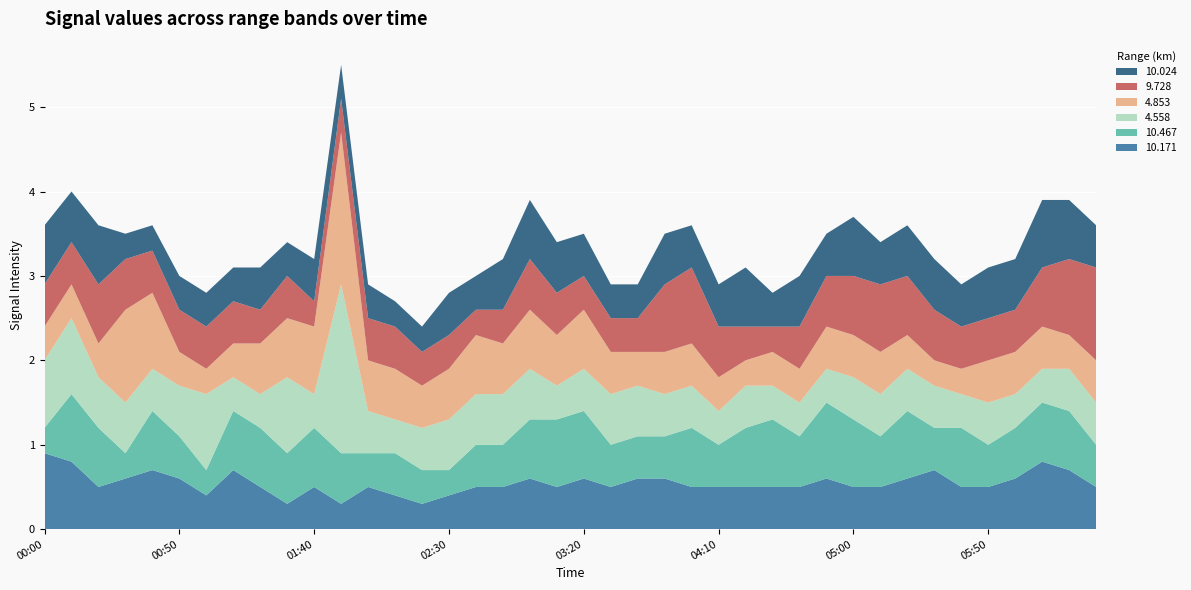

Reading left to right, transcribe all the data shown in this chart.

10.171: 2001/09/29 00:00=0.9	2001/09/29 00:10=0.8	2001/09/29 00:20=0.5	2001/09/29 00:30=0.6	2001/09/29 00:40=0.7	2001/09/29 00:50=0.6	2001/09/29 01:00=0.4	2001/09/29 01:10=0.7	2001/09/29 01:20=0.5	2001/09/29 01:30=0.3	2001/09/29 01:40=0.5	2001/09/29 01:50=0.3	2001/09/29 02:00=0.5	2001/09/29 02:10=0.4	2001/09/29 02:20=0.3	2001/09/29 02:30=0.4	2001/09/29 02:40=0.5	2001/09/29 02:50=0.5	2001/09/29 03:00=0.6	2001/09/29 03:10=0.5	2001/09/29 03:20=0.6	2001/09/29 03:30=0.5	2001/09/29 03:40=0.6	2001/09/29 03:50=0.6	2001/09/29 04:00=0.5	2001/09/29 04:10=0.5	2001/09/29 04:20=0.5	2001/09/29 04:30=0.5	2001/09/29 04:40=0.5	2001/09/29 04:50=0.6	2001/09/29 05:00=0.5	2001/09/29 05:10=0.5	2001/09/29 05:20=0.6	2001/09/29 05:30=0.7	2001/09/29 05:40=0.5	2001/09/29 05:50=0.5	2001/09/29 06:00=0.6	2001/09/29 06:10=0.8	2001/09/29 06:20=0.7	2001/09/29 06:30=0.5
10.467: 2001/09/29 00:00=0.3	2001/09/29 00:10=0.8	2001/09/29 00:20=0.7	2001/09/29 00:30=0.3	2001/09/29 00:40=0.7	2001/09/29 00:50=0.5	2001/09/29 01:00=0.3	2001/09/29 01:10=0.7	2001/09/29 01:20=0.7	2001/09/29 01:30=0.6	2001/09/29 01:40=0.7	2001/09/29 01:50=0.6	2001/09/29 02:00=0.4	2001/09/29 02:10=0.5	2001/09/29 02:20=0.4	2001/09/29 02:30=0.3	2001/09/29 02:40=0.5	2001/09/29 02:50=0.5	2001/09/29 03:00=0.7	2001/09/29 03:10=0.8	2001/09/29 03:20=0.8	2001/09/29 03:30=0.5	2001/09/29 03:40=0.5	2001/09/29 03:50=0.5	2001/09/29 04:00=0.7	2001/09/29 04:10=0.5	2001/09/29 04:20=0.7	2001/09/29 04:30=0.8	2001/09/29 04:40=0.6	2001/09/29 04:50=0.9	2001/09/29 05:00=0.8	2001/09/29 05:10=0.6	2001/09/29 05:20=0.8	2001/09/29 05:30=0.5	2001/09/29 05:40=0.7	2001/09/29 05:50=0.5	2001/09/29 06:00=0.6	2001/09/29 06:10=0.7	2001/09/29 06:20=0.7	2001/09/29 06:30=0.5
4.558: 2001/09/29 00:00=0.8	2001/09/29 00:10=0.9	2001/09/29 00:20=0.6	2001/09/29 00:30=0.6	2001/09/29 00:40=0.5	2001/09/29 00:50=0.6	2001/09/29 01:00=0.9	2001/09/29 01:10=0.4	2001/09/29 01:20=0.4	2001/09/29 01:30=0.9	2001/09/29 01:40=0.4	2001/09/29 01:50=2.0	2001/09/29 02:00=0.5	2001/09/29 02:10=0.4	2001/09/29 02:20=0.5	2001/09/29 02:30=0.6	2001/09/29 02:40=0.6	2001/09/29 02:50=0.6	2001/09/29 03:00=0.6	2001/09/29 03:10=0.4	2001/09/29 03:20=0.5	2001/09/29 03:30=0.6	2001/09/29 03:40=0.6	2001/09/29 03:50=0.5	2001/09/29 04:00=0.5	2001/09/29 04:10=0.4	2001/09/29 04:20=0.5	2001/09/29 04:30=0.4	2001/09/29 04:40=0.4	2001/09/29 04:50=0.4	2001/09/29 05:00=0.5	2001/09/29 05:10=0.5	2001/09/29 05:20=0.5	2001/09/29 05:30=0.5	2001/09/29 05:40=0.4	2001/09/29 05:50=0.5	2001/09/29 06:00=0.4	2001/09/29 06:10=0.4	2001/09/29 06:20=0.5	2001/09/29 06:30=0.5
4.853: 2001/09/29 00:00=0.4	2001/09/29 00:10=0.4	2001/09/29 00:20=0.4	2001/09/29 00:30=1.1	2001/09/29 00:40=0.9	2001/09/29 00:50=0.4	2001/09/29 01:00=0.3	2001/09/29 01:10=0.4	2001/09/29 01:20=0.6	2001/09/29 01:30=0.7	2001/09/29 01:40=0.8	2001/09/29 01:50=1.8	2001/09/29 02:00=0.6	2001/09/29 02:10=0.6	2001/09/29 02:20=0.5	2001/09/29 02:30=0.6	2001/09/29 02:40=0.7	2001/09/29 02:50=0.6	2001/09/29 03:00=0.7	2001/09/29 03:10=0.6	2001/09/29 03:20=0.7	2001/09/29 03:30=0.5	2001/09/29 03:40=0.4	2001/09/29 03:50=0.5	2001/09/29 04:00=0.5	2001/09/29 04:10=0.4	2001/09/29 04:20=0.3	2001/09/29 04:30=0.4	2001/09/29 04:40=0.4	2001/09/29 04:50=0.5	2001/09/29 05:00=0.5	2001/09/29 05:10=0.5	2001/09/29 05:20=0.4	2001/09/29 05:30=0.3	2001/09/29 05:40=0.3	2001/09/29 05:50=0.5	2001/09/29 06:00=0.5	2001/09/29 06:10=0.5	2001/09/29 06:20=0.4	2001/09/29 06:30=0.5
9.728: 2001/09/29 00:00=0.5	2001/09/29 00:10=0.5	2001/09/29 00:20=0.7	2001/09/29 00:30=0.6	2001/09/29 00:40=0.5	2001/09/29 00:50=0.5	2001/09/29 01:00=0.5	2001/09/29 01:10=0.5	2001/09/29 01:20=0.4	2001/09/29 01:30=0.5	2001/09/29 01:40=0.3	2001/09/29 01:50=0.4	2001/09/29 02:00=0.5	2001/09/29 02:10=0.5	2001/09/29 02:20=0.4	2001/09/29 02:30=0.4	2001/09/29 02:40=0.3	2001/09/29 02:50=0.4	2001/09/29 03:00=0.6	2001/09/29 03:10=0.5	2001/09/29 03:20=0.4	2001/09/29 03:30=0.4	2001/09/29 03:40=0.4	2001/09/29 03:50=0.8	2001/09/29 04:00=0.9	2001/09/29 04:10=0.6	2001/09/29 04:20=0.4	2001/09/29 04:30=0.3	2001/09/29 04:40=0.5	2001/09/29 04:50=0.6	2001/09/29 05:00=0.7	2001/09/29 05:10=0.8	2001/09/29 05:20=0.7	2001/09/29 05:30=0.6	2001/09/29 05:40=0.5	2001/09/29 05:50=0.5	2001/09/29 06:00=0.5	2001/09/29 06:10=0.7	2001/09/29 06:20=0.9	2001/09/29 06:30=1.1
10.024: 2001/09/29 00:00=0.7	2001/09/29 00:10=0.6	2001/09/29 00:20=0.7	2001/09/29 00:30=0.3	2001/09/29 00:40=0.3	2001/09/29 00:50=0.4	2001/09/29 01:00=0.4	2001/09/29 01:10=0.4	2001/09/29 01:20=0.5	2001/09/29 01:30=0.4	2001/09/29 01:40=0.5	2001/09/29 01:50=0.4	2001/09/29 02:00=0.4	2001/09/29 02:10=0.3	2001/09/29 02:20=0.3	2001/09/29 02:30=0.5	2001/09/29 02:40=0.4	2001/09/29 02:50=0.6	2001/09/29 03:00=0.7	2001/09/29 03:10=0.6	2001/09/29 03:20=0.5	2001/09/29 03:30=0.4	2001/09/29 03:40=0.4	2001/09/29 03:50=0.6	2001/09/29 04:00=0.5	2001/09/29 04:10=0.5	2001/09/29 04:20=0.7	2001/09/29 04:30=0.4	2001/09/29 04:40=0.6	2001/09/29 04:50=0.5	2001/09/29 05:00=0.7	2001/09/29 05:10=0.5	2001/09/29 05:20=0.6	2001/09/29 05:30=0.6	2001/09/29 05:40=0.5	2001/09/29 05:50=0.6	2001/09/29 06:00=0.6	2001/09/29 06:10=0.8	2001/09/29 06:20=0.7	2001/09/29 06:30=0.5